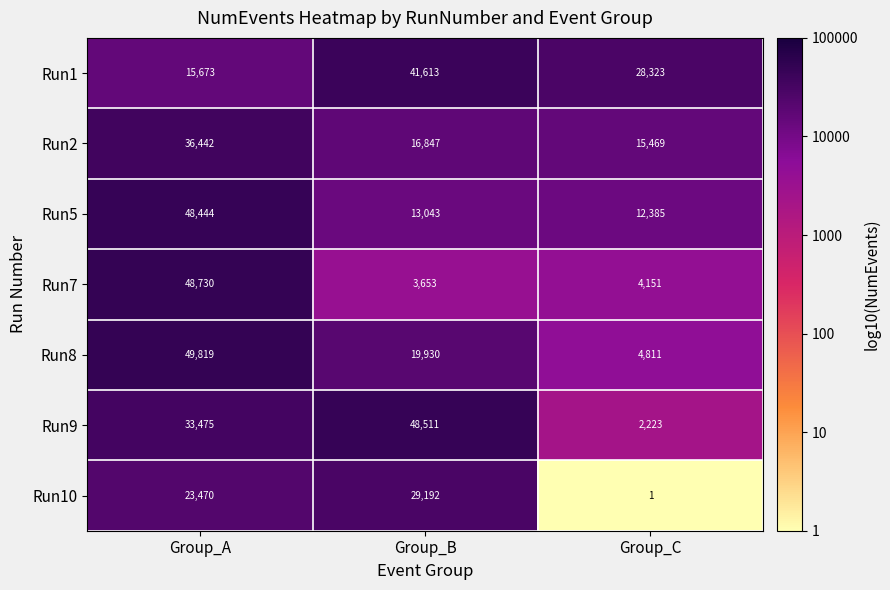

Which series has the largest total across all categories?

Run1